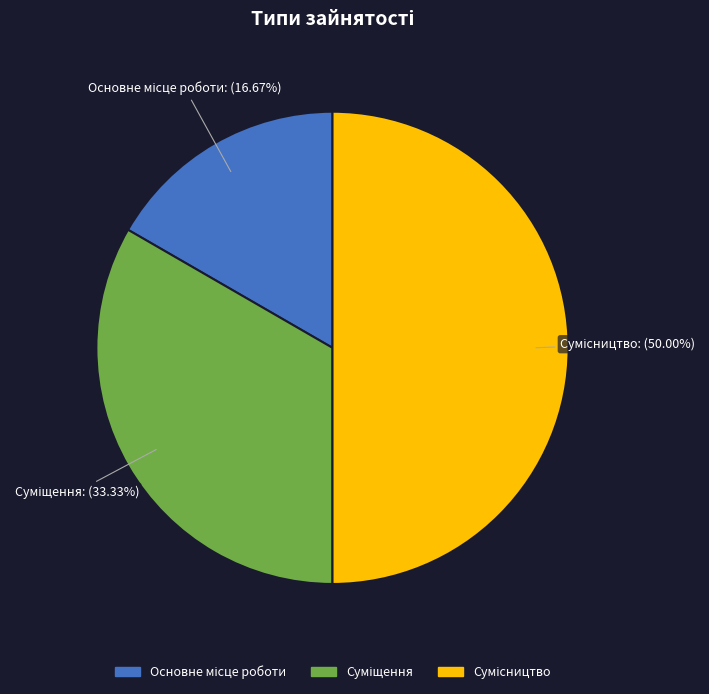

Which category has the smallest portion of the pie?

Основне місце роботи